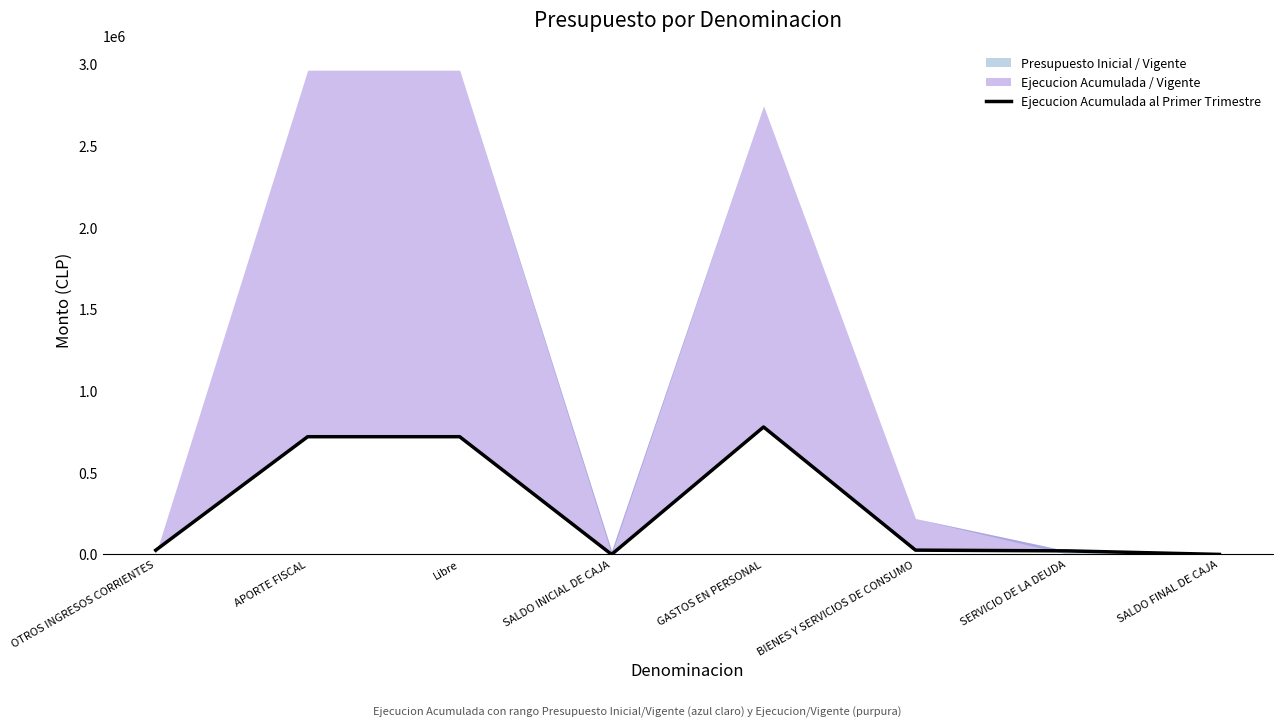

What is the difference between the values at SERVICIO DE LA DEUDA and BIENES Y SERVICIOS DE CONSUMO?

4479